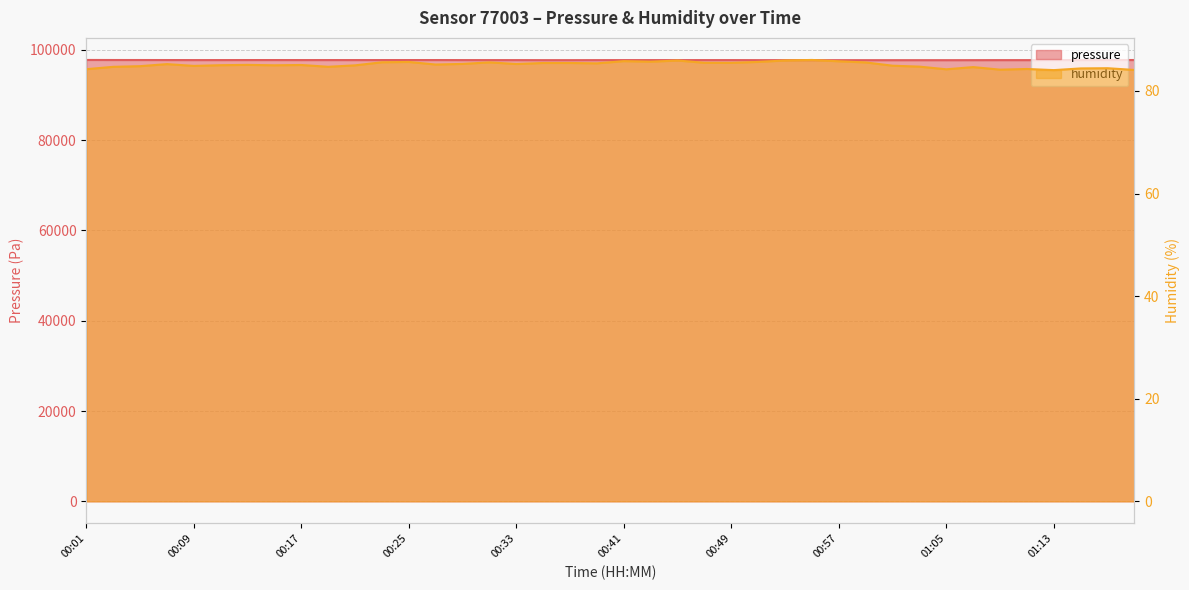

In pressure, how many points are higher than both neighbors (excluding endpoints)?

6